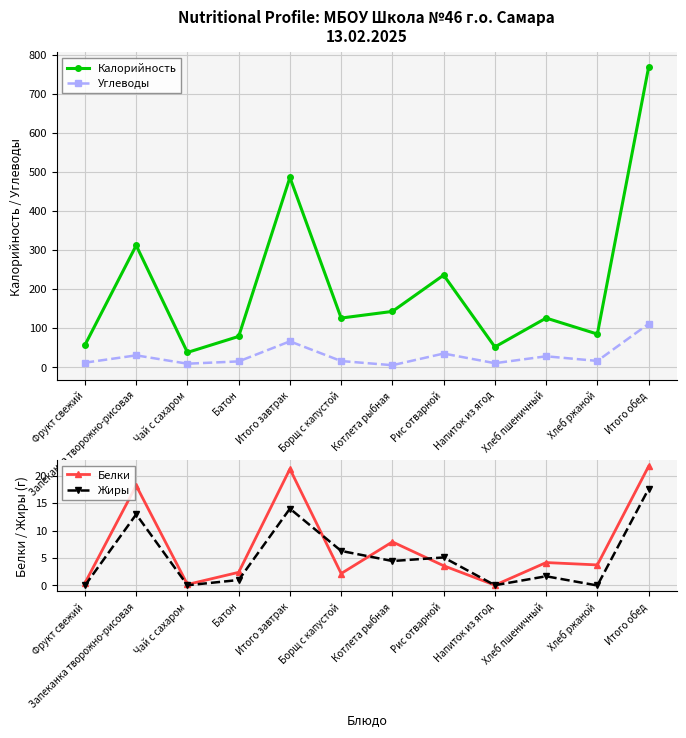

What is the difference between the Жиры values at Чай с сахаром and Батон?

1.0